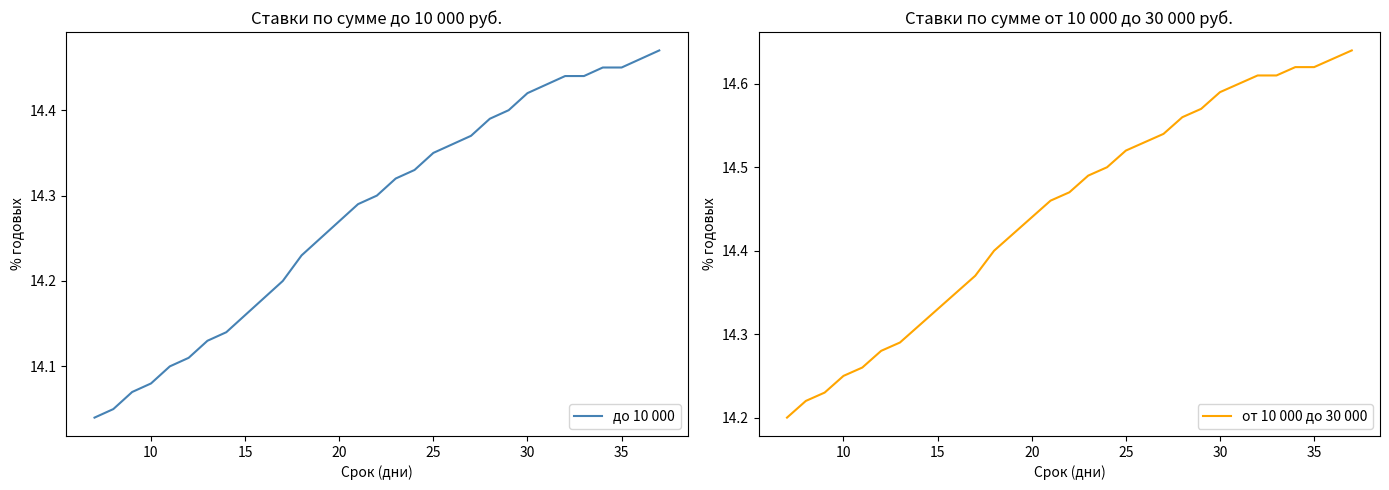

True or false: до 10 000 has more than 1 points higher than both neighbors.

False